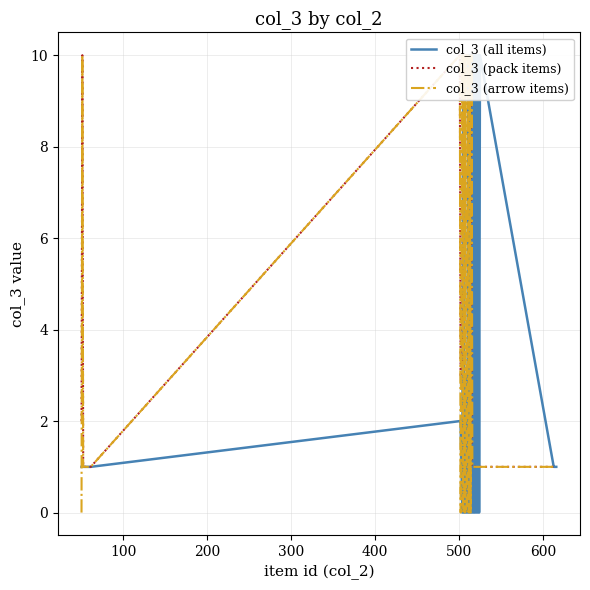

Reading right to left, extract all data points from this chart.

col_3 (all items): 1	1	1	1	10	0	10	0	10	0	10	0	10	0	10	0	10	0	10	0	3	0	3	0	10	0	2	2	1	1	1	1	1	1	1	1	1	1	1	1
col_3 (pack items): 1	1	1	1	1	1	1	1	1	1	1	1	1	1	1	10	10	10	10	10	10	10	10	10	10	3	3	10	1	1	1	1	1	1	1	1	1	1	10	2
col_3 (arrow items): 1	1	1	1	1	1	1	1	1	1	1	1	1	1	10	0	10	0	10	0	0	10	0	10	0	10	0	10	1	1	1	1	1	1	1	1	1	1	10	0